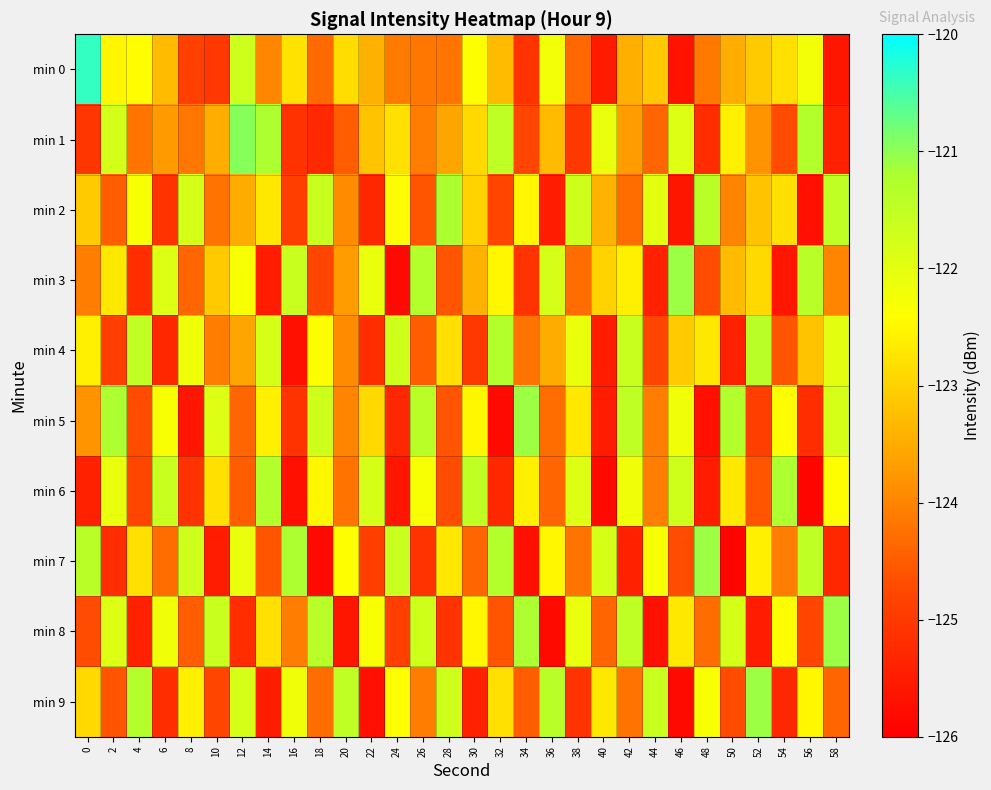

Reading left to right, extract all data points from this chart.

min 0: 0=-120.4	2=-122.5	4=-122.4	6=-123.3	8=-124.9	10=-125.0	12=-121.7	14=-124.0	16=-122.8	18=-124.3	20=-122.9	22=-123.4	24=-124.1	26=-124.2	28=-124.2	30=-122.4	32=-123.3	34=-125.1	36=-122.2	38=-124.3	40=-125.5	42=-123.5	44=-123.1	46=-125.6	48=-124.1	50=-123.5	52=-123.1	54=-122.8	56=-122.2	58=-125.6
min 1: 0=-125.1	2=-121.8	4=-124.2	6=-123.7	8=-124.2	10=-123.5	12=-120.9	14=-121.2	16=-125.1	18=-125.3	20=-124.5	22=-123.2	24=-122.8	26=-124.1	28=-123.6	30=-122.9	32=-121.5	34=-124.8	36=-123.3	38=-125.0	40=-122.1	42=-123.7	44=-124.4	46=-121.9	48=-125.2	50=-122.6	52=-123.8	54=-124.7	56=-121.3	58=-125.4
min 2: 0=-123.1	2=-124.5	4=-122.3	6=-125.1	8=-121.8	10=-124.2	12=-123.5	14=-122.7	16=-124.9	18=-121.6	20=-123.9	22=-125.3	24=-122.4	26=-124.6	28=-121.2	30=-123.0	32=-124.8	34=-122.5	36=-125.5	38=-121.7	40=-123.4	42=-124.3	44=-122.0	46=-125.6	48=-121.4	50=-124.0	52=-123.2	54=-122.8	56=-125.7	58=-121.5
min 3: 0=-124.1	2=-122.7	4=-125.2	6=-121.9	8=-124.4	10=-123.1	12=-122.3	14=-125.5	16=-121.6	18=-124.8	20=-123.7	22=-122.1	24=-125.8	26=-121.3	28=-124.6	30=-123.4	32=-122.5	34=-125.1	36=-121.8	38=-124.3	40=-123.0	42=-122.6	44=-125.4	46=-121.1	48=-124.7	50=-123.3	52=-122.9	54=-125.6	56=-121.4	58=-124.0
min 4: 0=-122.6	2=-124.9	4=-121.5	6=-125.3	8=-122.2	10=-124.1	12=-123.6	14=-121.8	16=-125.7	18=-122.4	20=-123.9	22=-125.2	24=-121.7	26=-124.5	28=-122.8	30=-125.0	32=-121.3	34=-124.2	36=-123.5	38=-122.1	40=-125.5	42=-121.6	44=-124.8	46=-123.1	48=-122.7	50=-125.4	52=-121.4	54=-124.6	56=-123.2	58=-122.0
min 5: 0=-123.8	2=-121.2	4=-124.7	6=-122.3	8=-125.6	10=-121.9	12=-124.4	14=-122.6	16=-125.1	18=-121.7	20=-124.0	22=-122.9	24=-125.3	26=-121.4	28=-124.6	30=-122.5	32=-125.8	34=-121.1	36=-124.3	38=-122.7	40=-125.5	42=-121.5	44=-124.1	46=-122.2	48=-125.7	50=-121.3	52=-124.9	54=-122.4	56=-125.2	58=-121.8
min 6: 0=-125.4	2=-122.1	4=-124.8	6=-121.6	8=-125.1	10=-122.8	12=-124.5	14=-121.3	16=-125.7	18=-122.5	20=-124.2	22=-121.8	24=-125.6	26=-122.3	28=-124.7	30=-121.5	32=-125.3	34=-122.6	36=-124.4	38=-121.9	40=-125.8	42=-122.2	44=-124.1	46=-121.7	48=-125.5	50=-122.7	52=-124.6	54=-121.2	56=-125.9	58=-122.4
min 7: 0=-121.4	2=-125.2	4=-122.8	6=-124.3	8=-121.7	10=-125.5	12=-122.1	14=-124.6	16=-121.2	18=-125.8	20=-122.4	22=-124.9	24=-121.6	26=-125.1	28=-122.7	30=-124.4	32=-121.3	34=-125.7	36=-122.5	38=-124.2	40=-121.8	42=-125.4	44=-122.3	46=-124.7	48=-121.1	50=-125.9	52=-122.6	54=-124.1	56=-121.5	58=-125.3
min 8: 0=-124.7	2=-121.9	4=-125.4	6=-122.2	8=-124.5	10=-121.6	12=-125.2	14=-122.8	16=-124.1	18=-121.4	20=-125.6	22=-122.3	24=-124.9	26=-121.7	28=-125.1	30=-122.5	32=-124.6	34=-121.2	36=-125.8	38=-122.1	40=-124.4	42=-121.5	44=-125.7	46=-122.7	48=-124.3	50=-121.8	52=-125.5	54=-122.4	56=-124.8	58=-121.1
min 9: 0=-122.9	2=-124.6	4=-121.3	6=-125.2	8=-122.6	10=-124.8	12=-121.8	14=-125.5	16=-122.2	18=-124.3	20=-121.5	22=-125.7	24=-122.4	26=-124.1	28=-121.7	30=-125.4	32=-122.8	34=-124.5	36=-121.4	38=-125.1	40=-122.7	42=-124.2	44=-121.6	46=-125.8	48=-122.3	50=-124.7	52=-121.1	54=-125.3	56=-122.5	58=-124.4